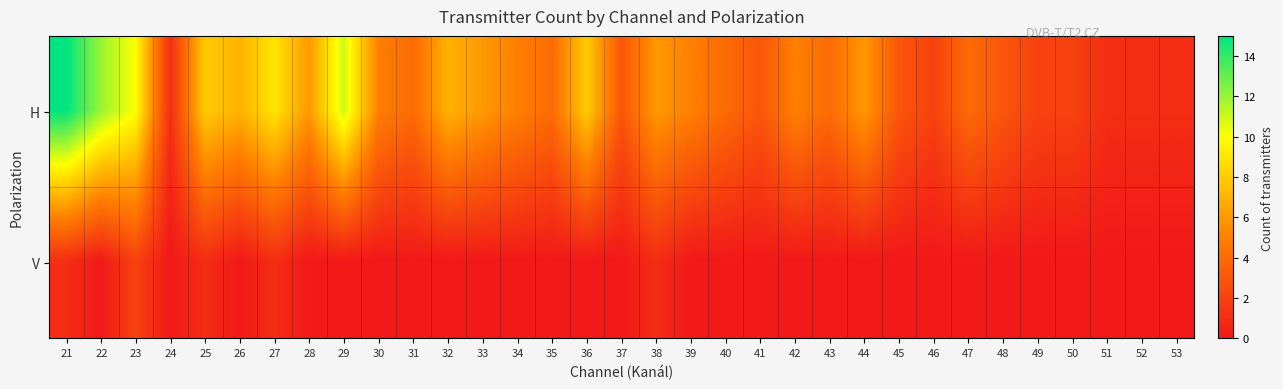

At which category is the sum across all series the highest?

21